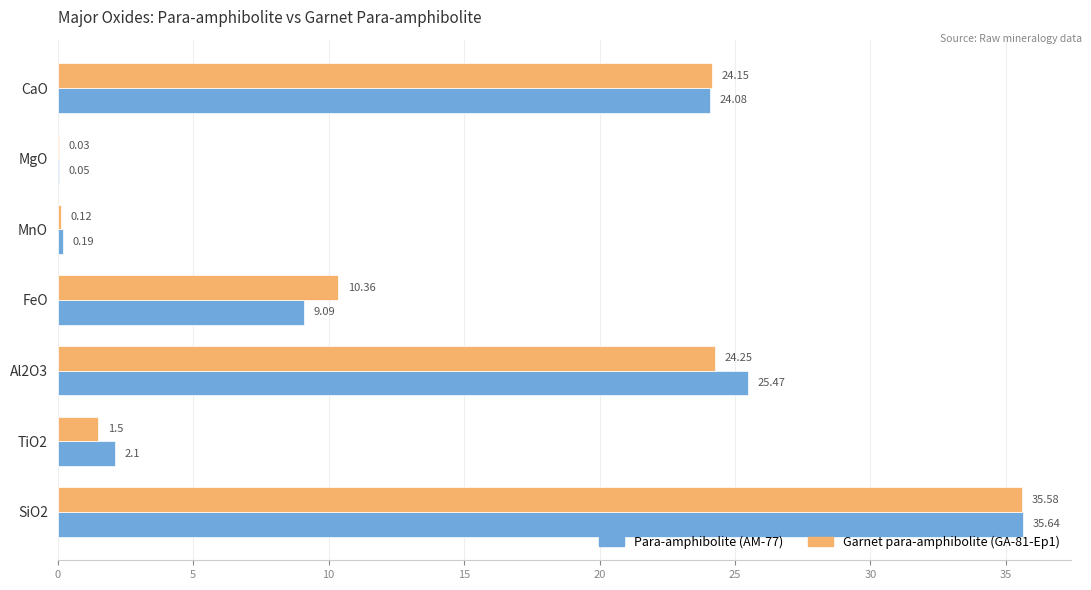

What is the sum of the Para-amphibolite (AM-77) values at FeO and MnO?

9.3